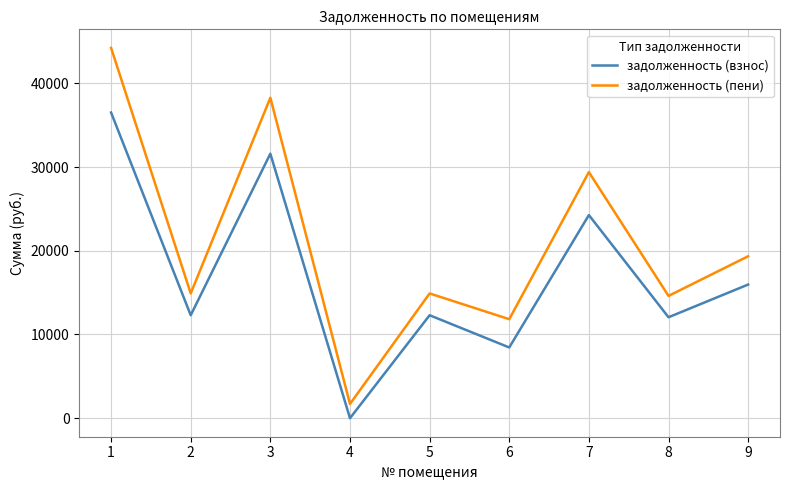

What is the minimum value shown in the chart?

0.2